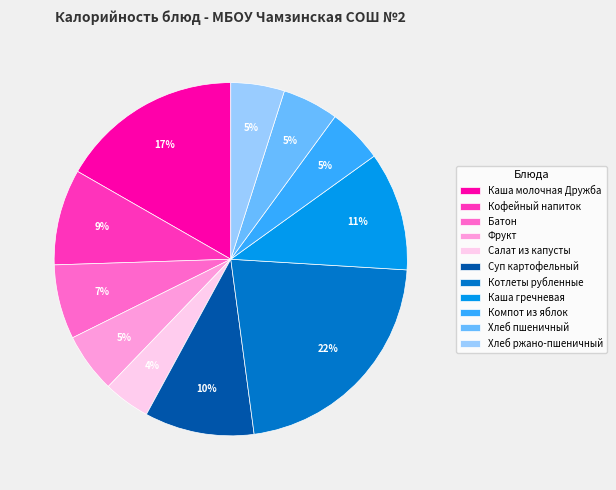

To the nearest percent, what is the difference between the largest and smallest slice percentages?

18%